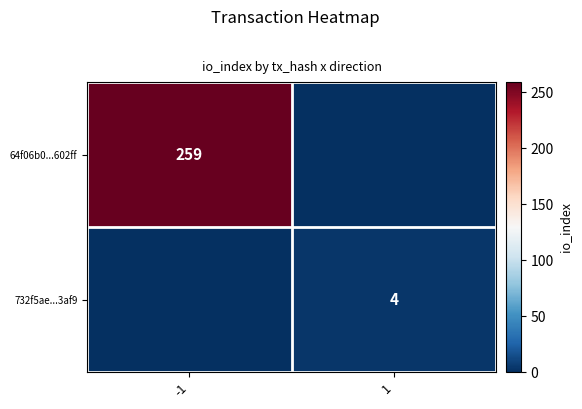

Is the value of 64f06b0...602ff at -1 greater than the value of 732f5ae...3af9 at 1?

Yes